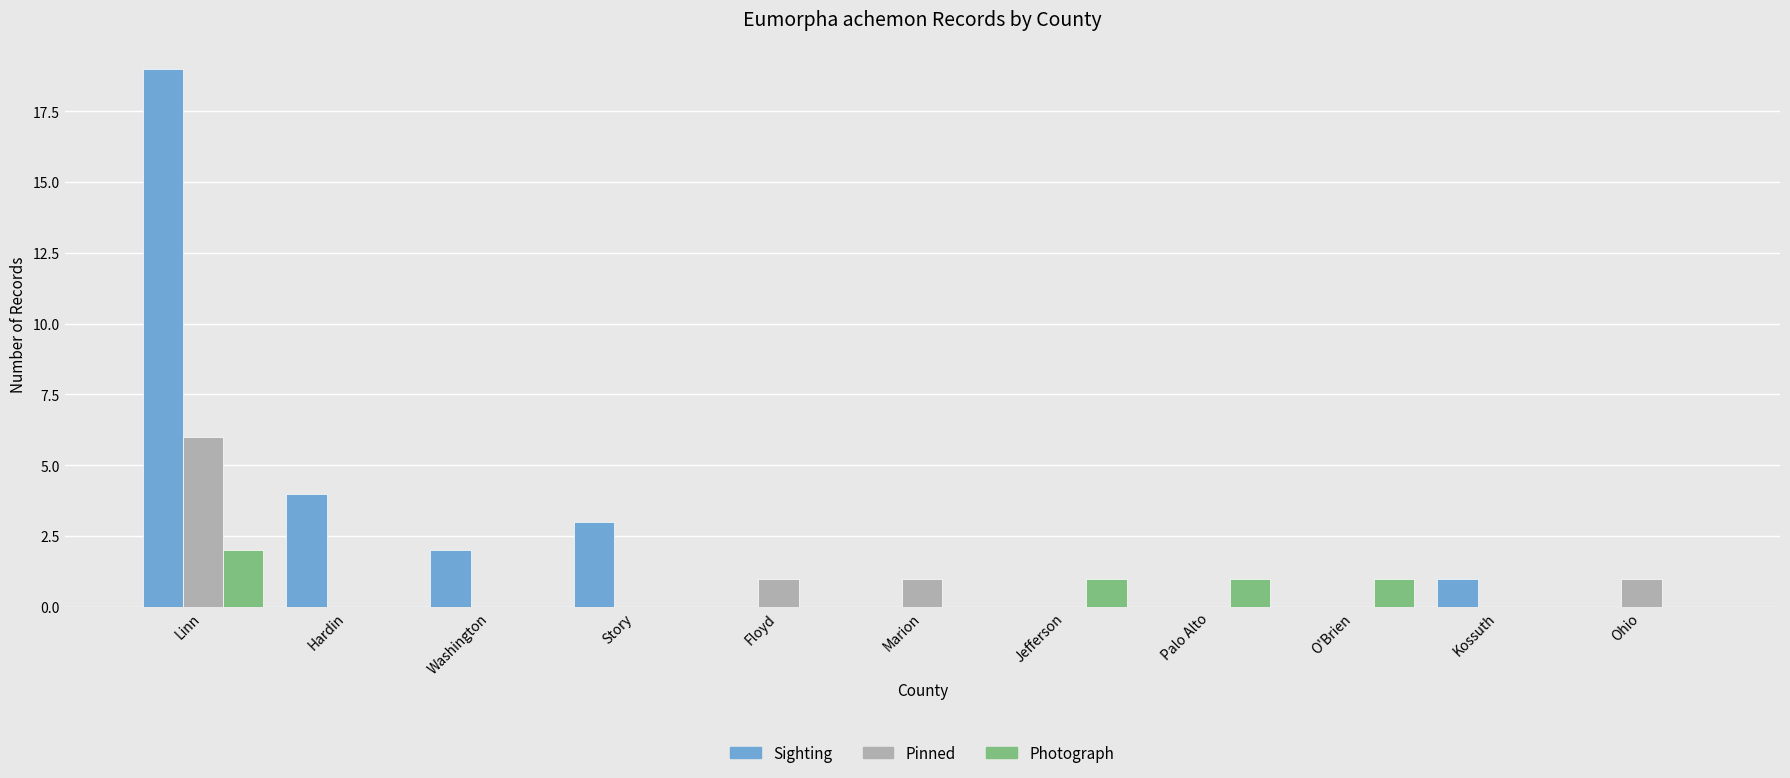

How many series are shown in this chart?

3